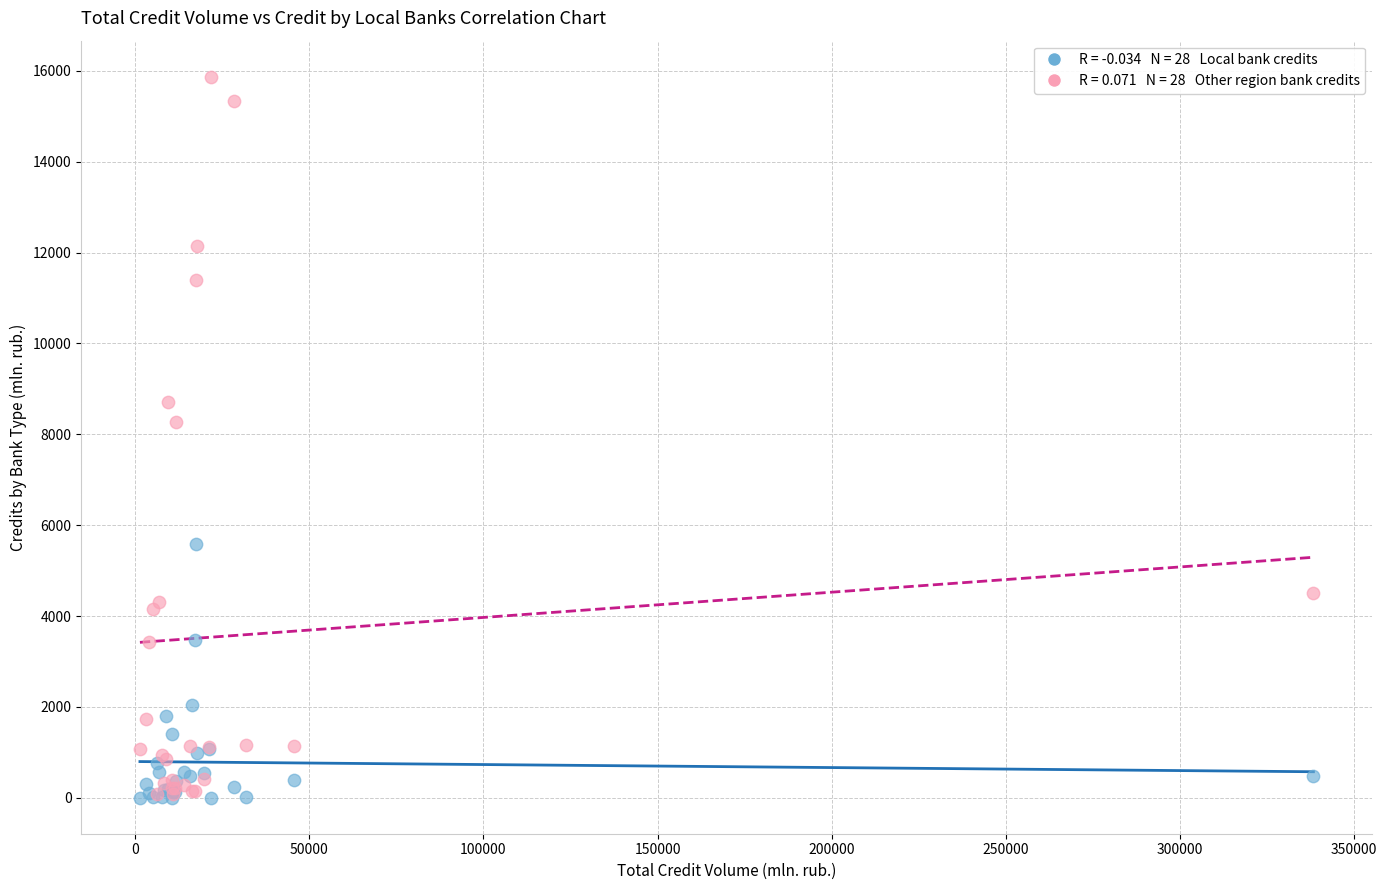

Across all series, what Y value is closest to 7937?

8272